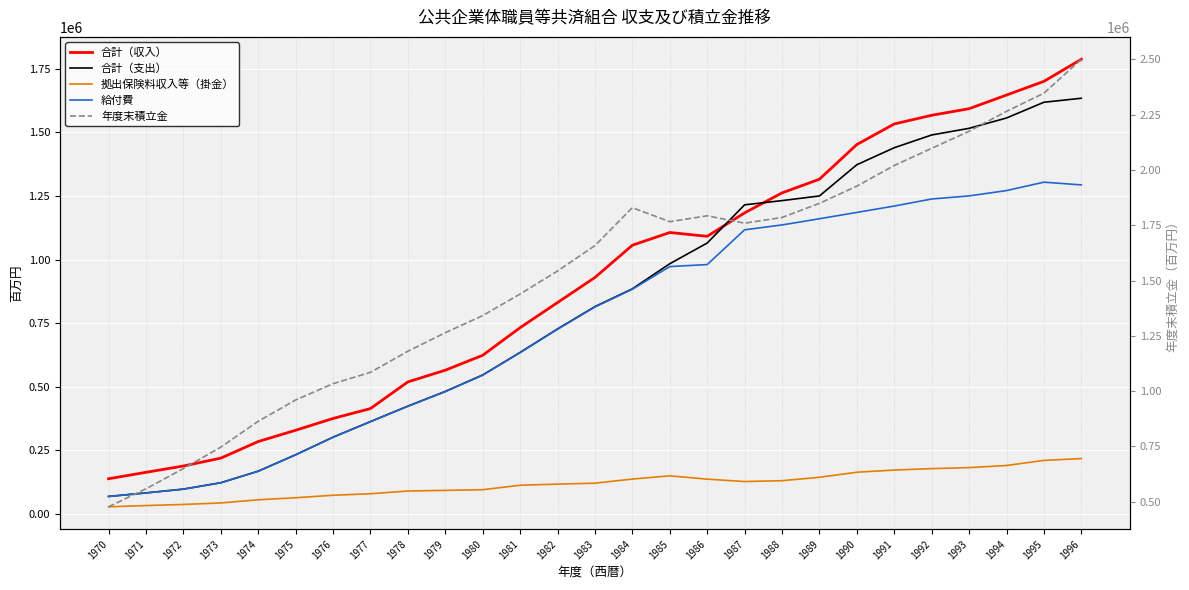

What is the sum of the 拠出保険料収入等（掛金） values at 1977 and 1975?

142877